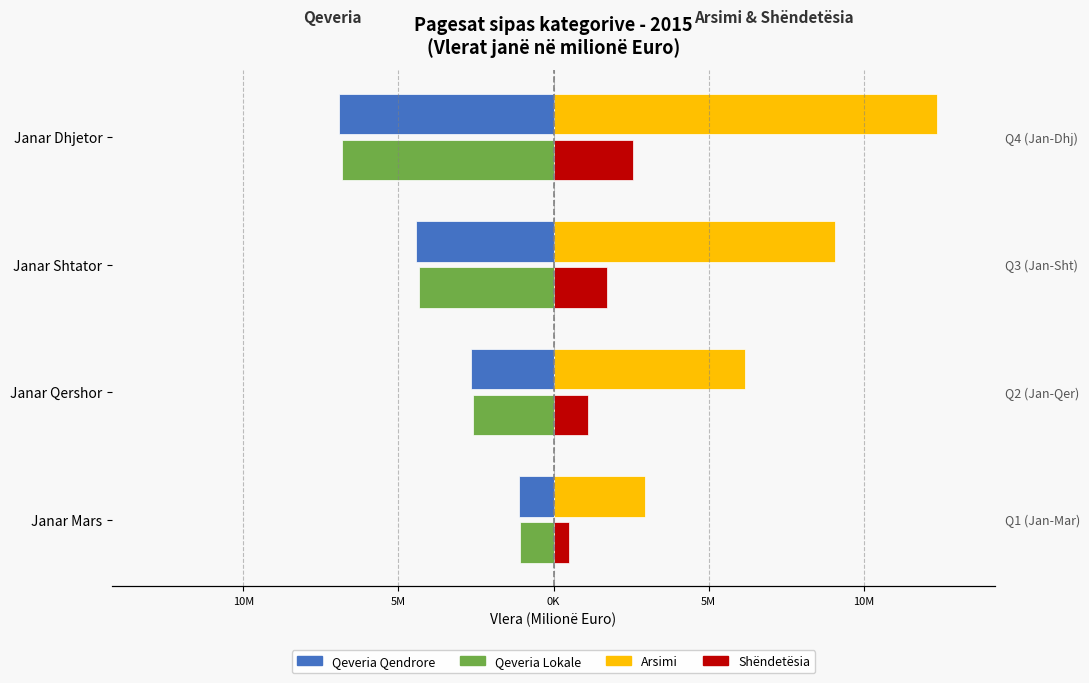

Reading left to right, what are all the values shown in this chart?

Qeveria Qendrore: -1.1	-2.7	-4.4	-6.9
Qeveria Lokale: -1.1	-2.6	-4.3	-6.8
Arsimi: 2.9	6.2	9.1	12.4
Shëndetësia: 0.5	1.1	1.7	2.6